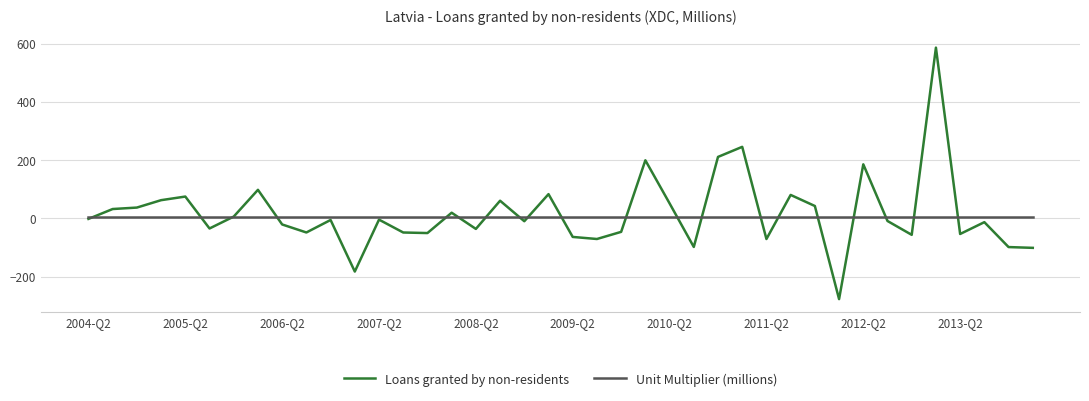

What is the minimum value shown in the chart?

-277.5